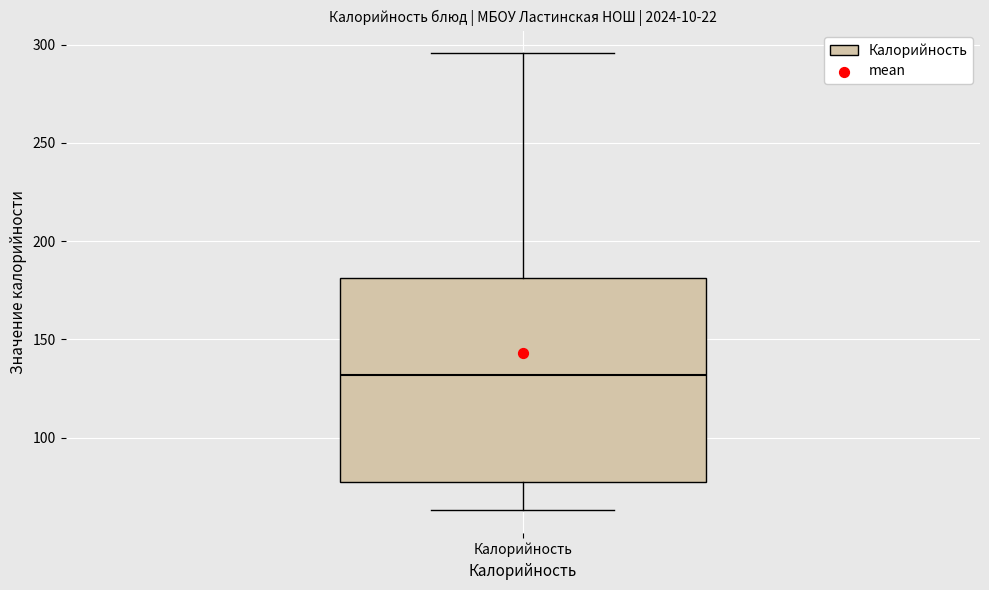

Read this box plot against the y-axis: the position of the median line, the range covered by the box, and the ends of both whiskers. The values are not printed on the chart, so give them approximately, as read against the axis.

median 130, box 80 to 180, whiskers 65 to 295